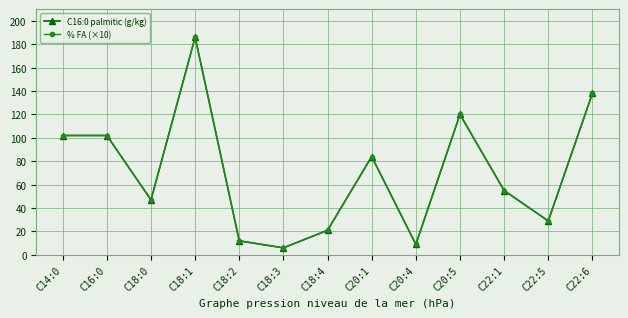

Is this an area chart (filled region under the line)?

No